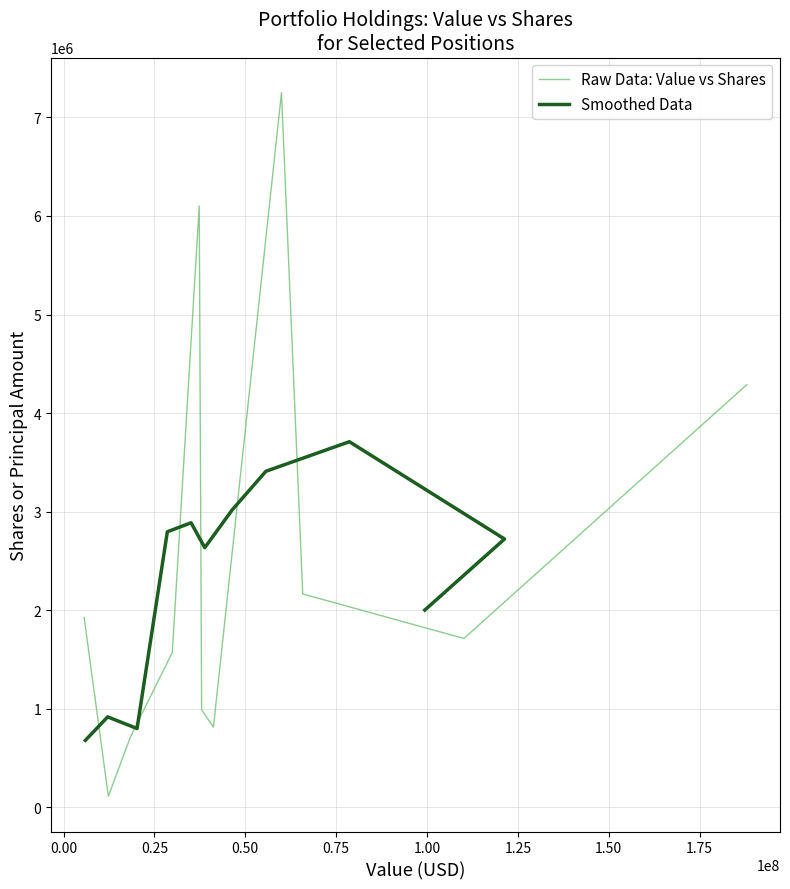

How many series are shown in this chart?

2